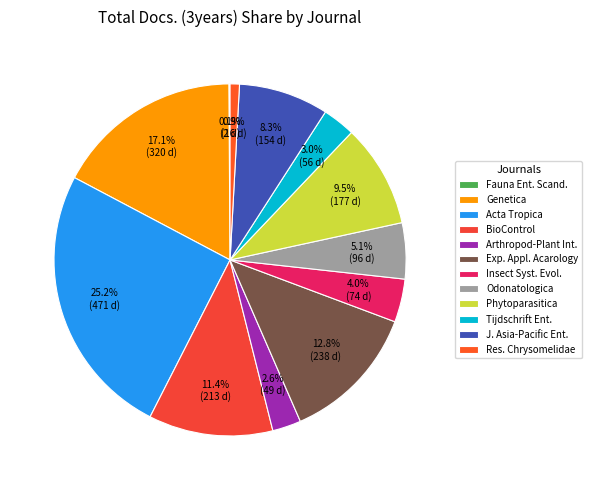

Which slice is the largest?

Acta Tropica